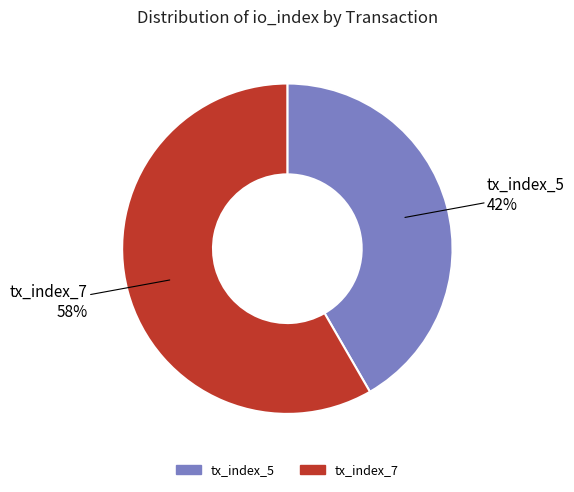

What is the ratio of the value at tx_index_5 to the value at tx_index_7?

0.7